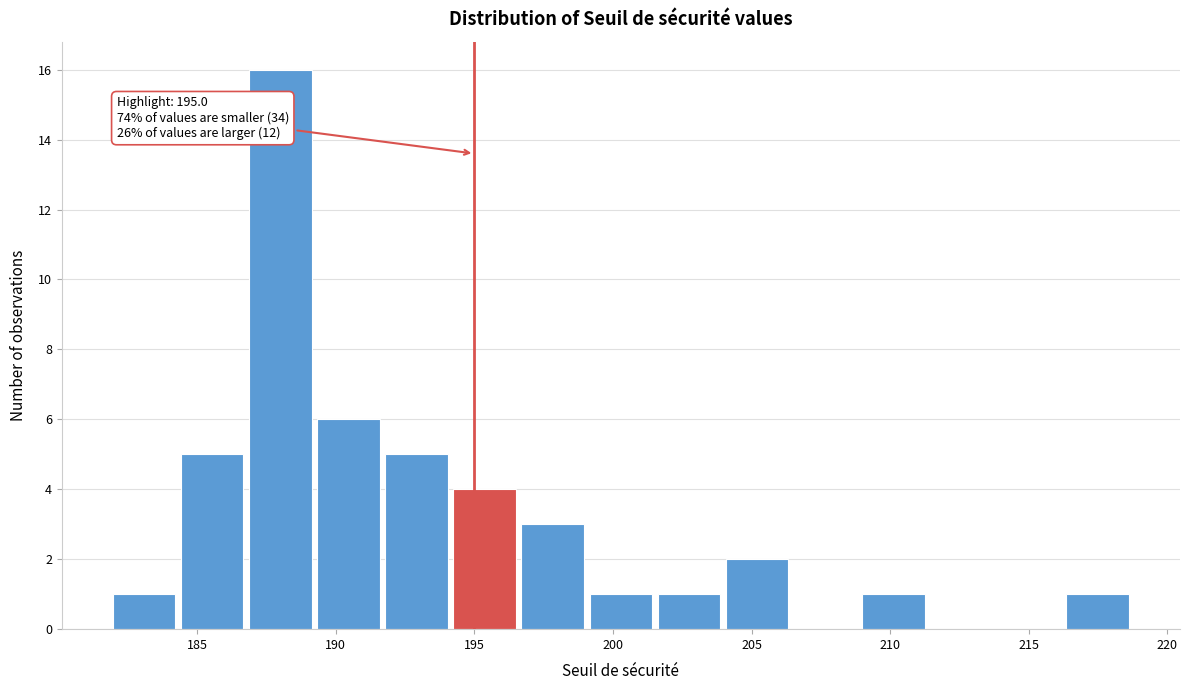

Over which range of the x-axis is the bar tallest?

187.0 to 189.5